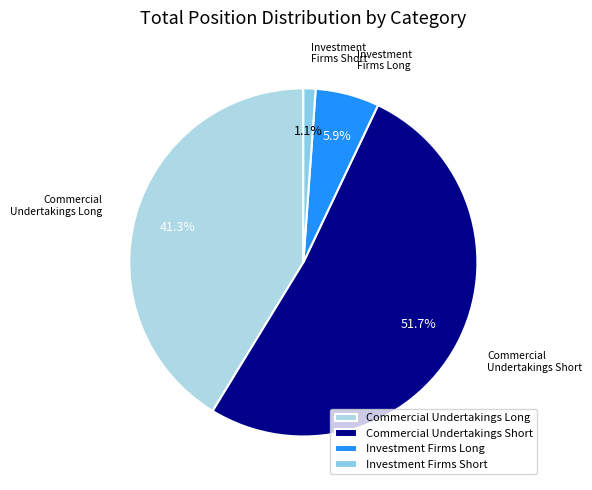

What is the smallest slice in the pie chart?

Investment Firms Short